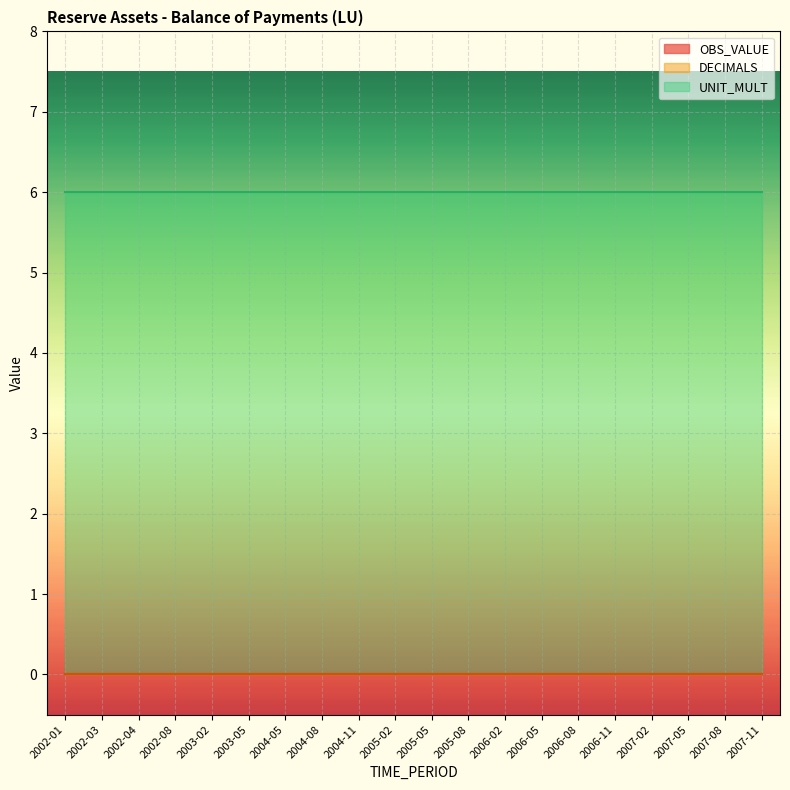

True or false: OBS_VALUE and DECIMALS cross at least once.

False